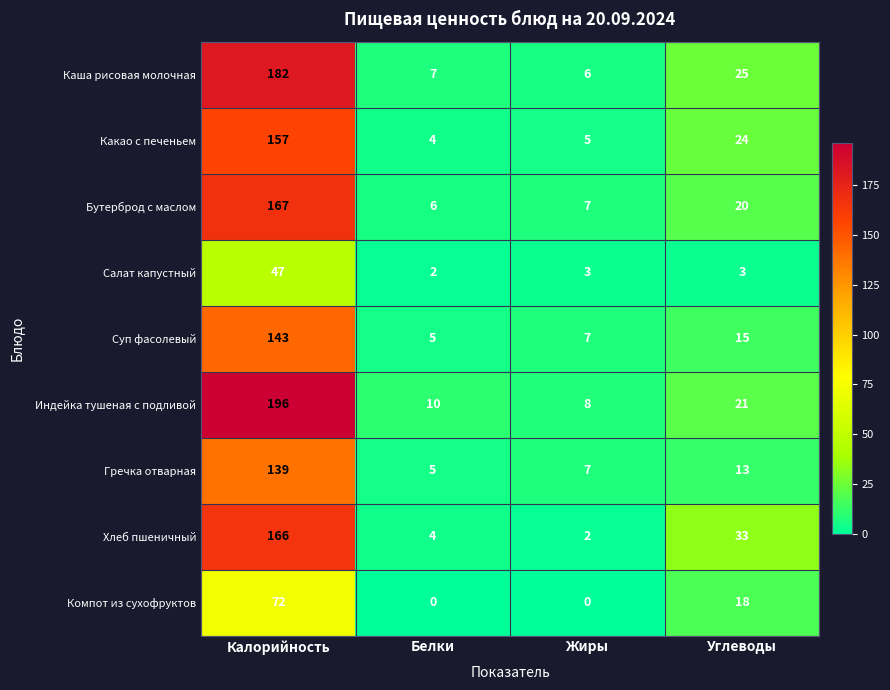

Rank the series by their maximum value, from highest to lowest.

Индейка тушеная с подливой, Каша рисовая молочная, Бутерброд с маслом, Хлеб пшеничный, Какао с печеньем, Суп фасолевый, Гречка отварная, Компот из сухофруктов, Салат капустный